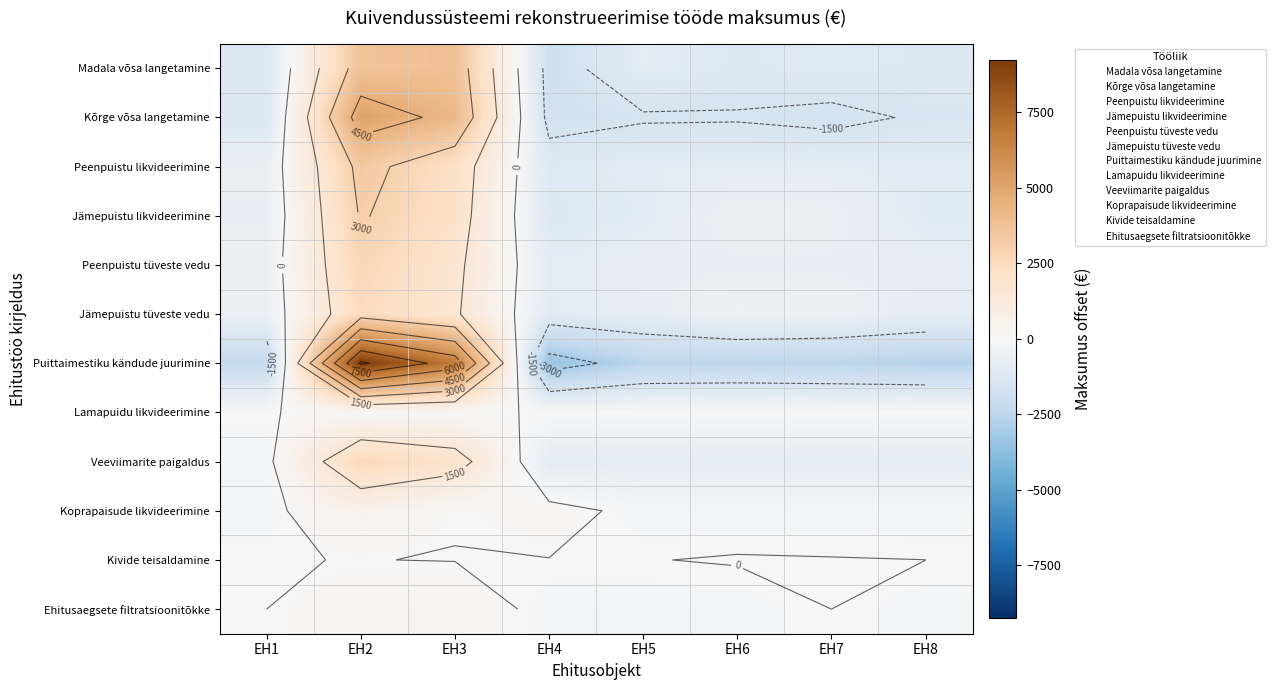

What is the sum of the Kõrge võsa langetamine values at EH4 and EH3?

2366.0